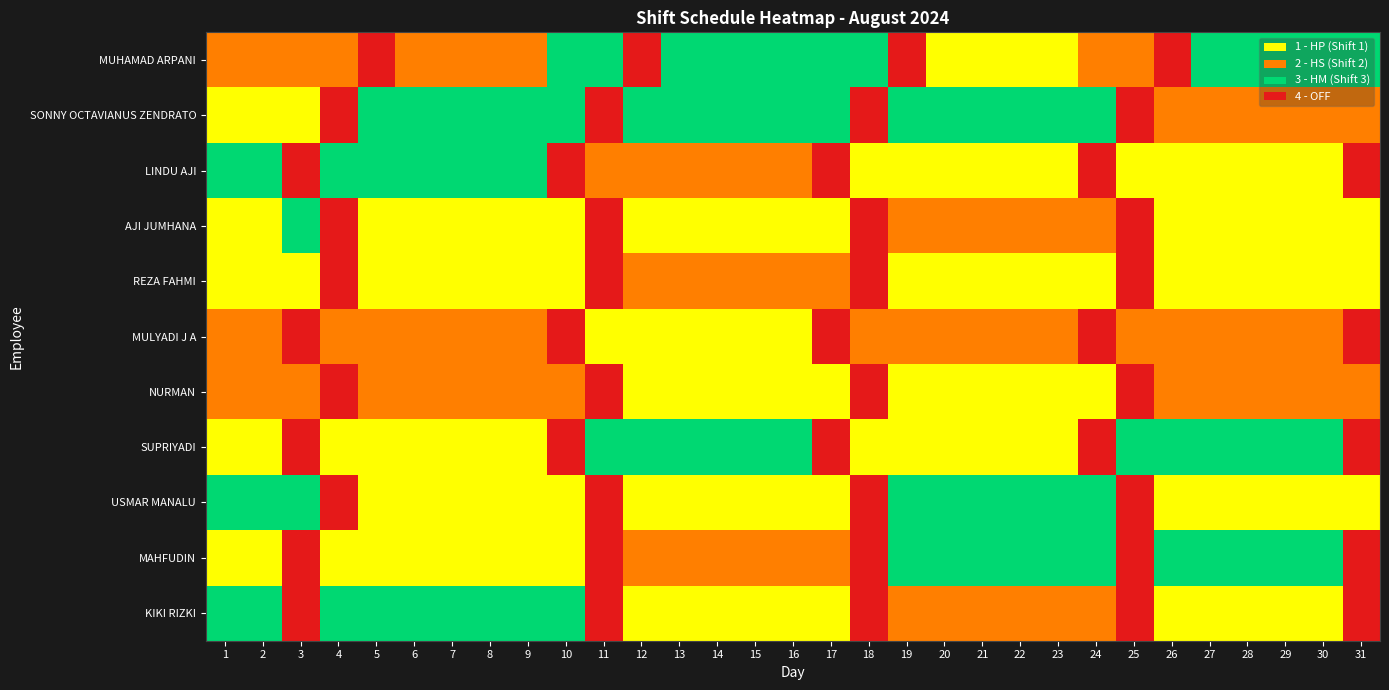

What is the spread (max minus min) of values at 19?

3